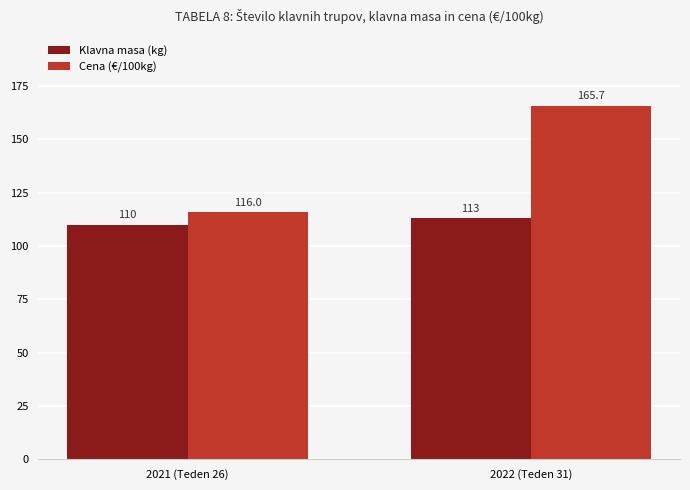

Which category has the lowest value across all series?

2021 (Teden 26)